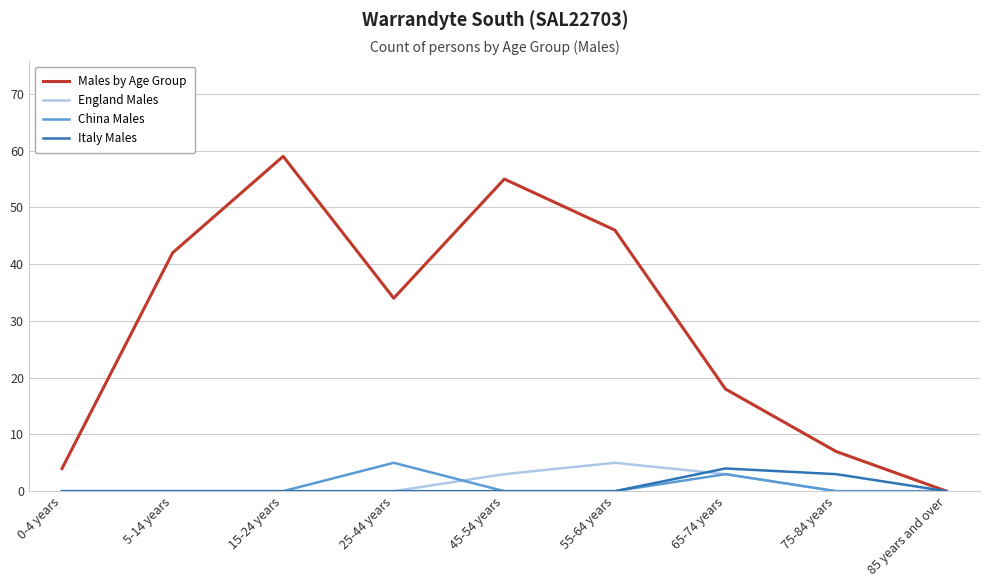

Reading left to right, what are all the values shown in this chart?

Males by Age Group: 0-4 years=4	5-14 years=42	15-24 years=59	25-44 years=34	45-54 years=55	55-64 years=46	65-74 years=18	75-84 years=7	85 years and over=0
England Males: 0-4 years=0	5-14 years=0	15-24 years=0	25-44 years=0	45-54 years=3	55-64 years=5	65-74 years=3	75-84 years=0	85 years and over=0
China Males: 0-4 years=0	5-14 years=0	15-24 years=0	25-44 years=5	45-54 years=0	55-64 years=0	65-74 years=3	75-84 years=0	85 years and over=0
Italy Males: 0-4 years=0	5-14 years=0	15-24 years=0	25-44 years=0	45-54 years=0	55-64 years=0	65-74 years=4	75-84 years=3	85 years and over=0